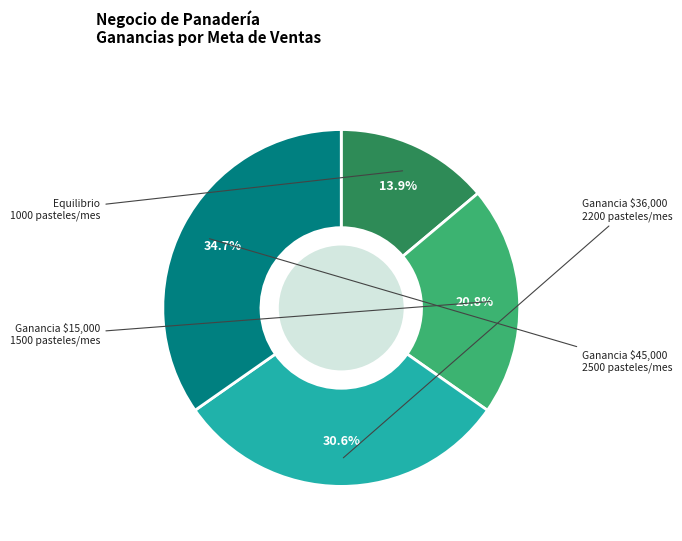

Does any single category account for the majority?

No